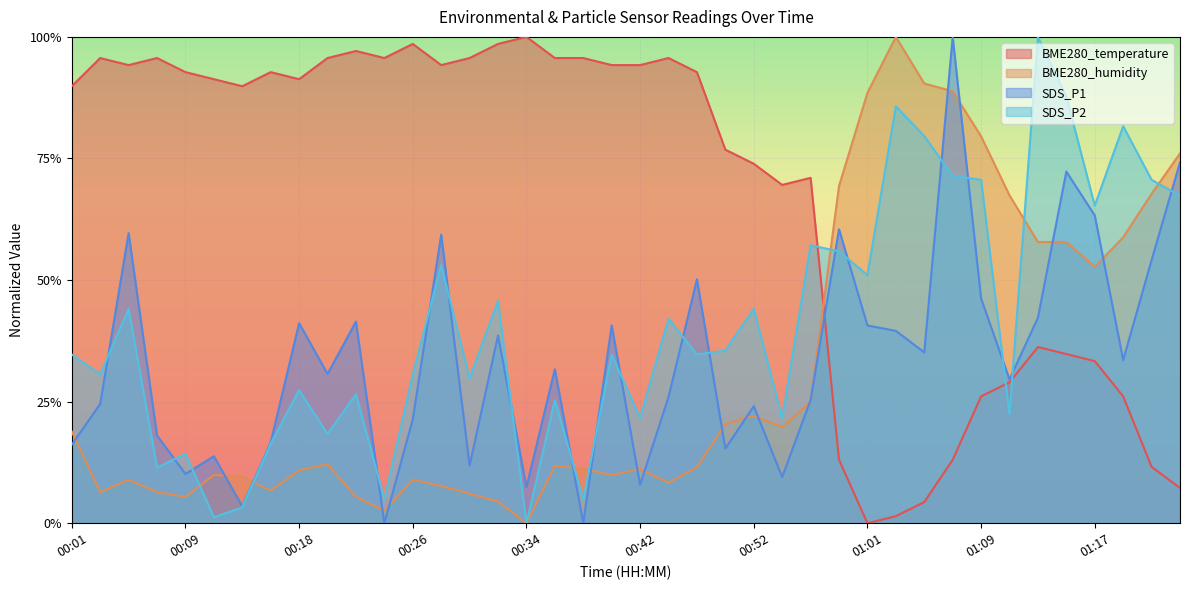

What is the sum of all SDS_P1 values?

13.4